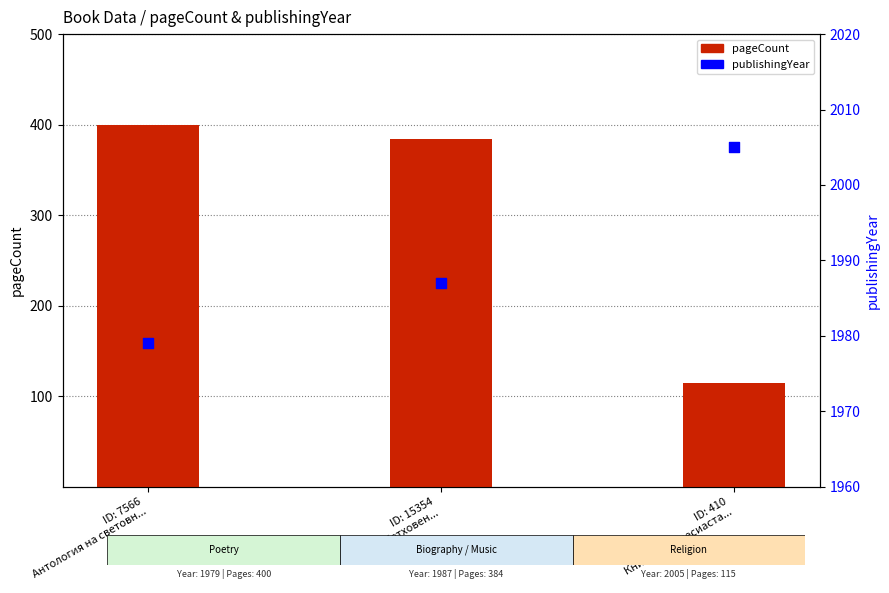

At which category is the sum across all series the highest?

ID: 7566
Антология на световн...